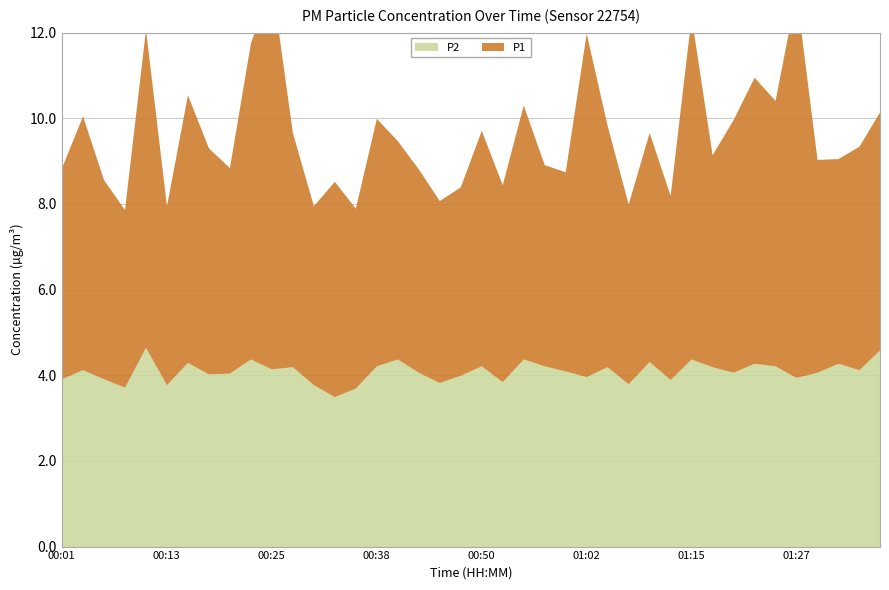

Where is P2 nearest to the value 4?

00:47